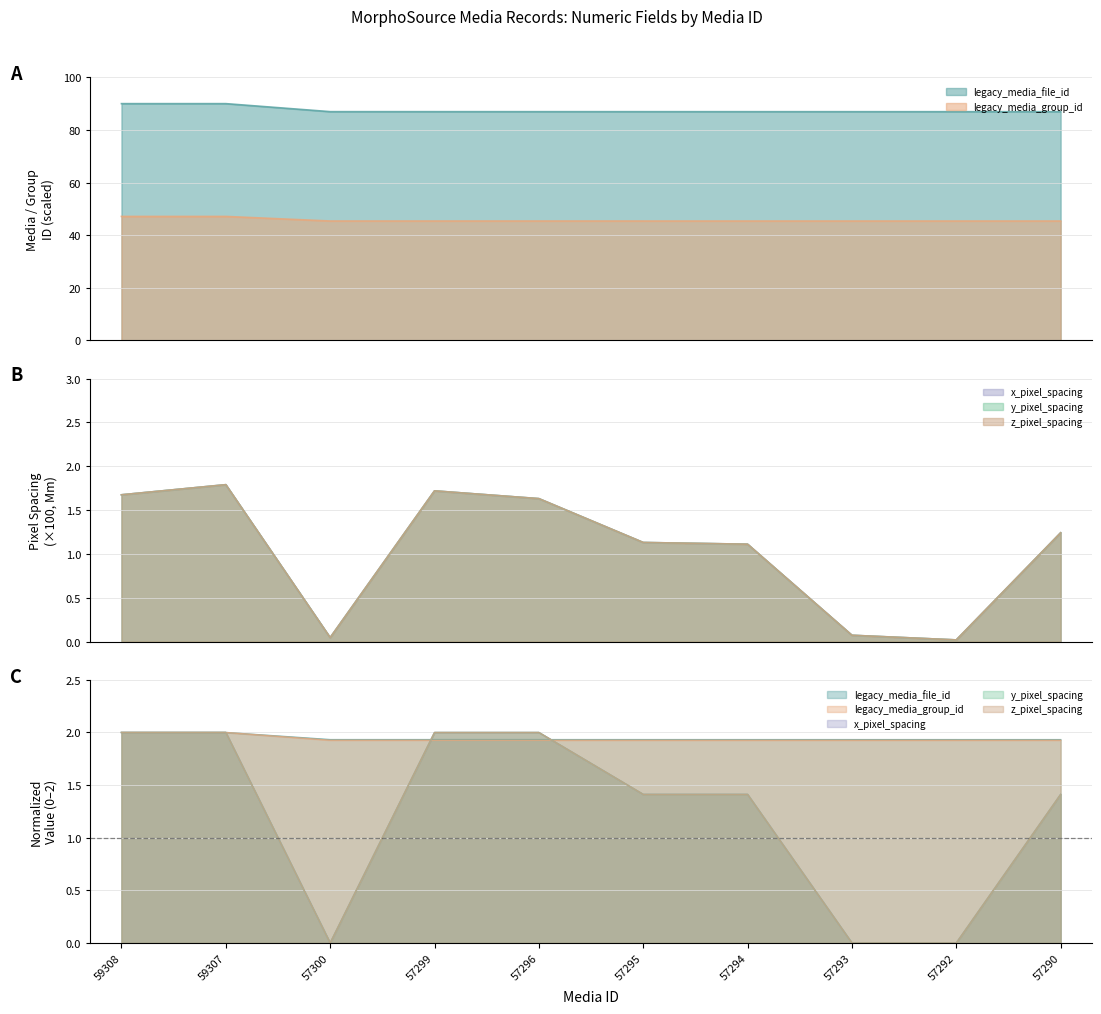

Rank the series by their maximum value, from lowest to highest.

x_pixel_spacing, y_pixel_spacing, z_pixel_spacing, legacy_media_group_id, legacy_media_file_id